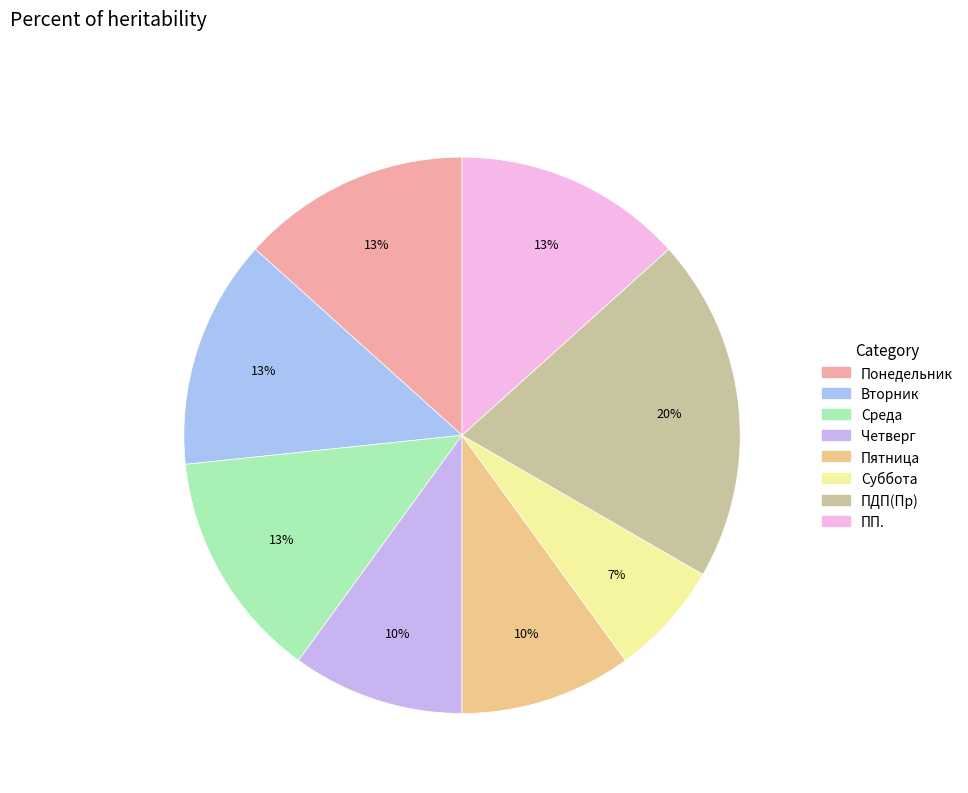

What is the ratio of the value at Суббота to the value at Вторник?

0.5